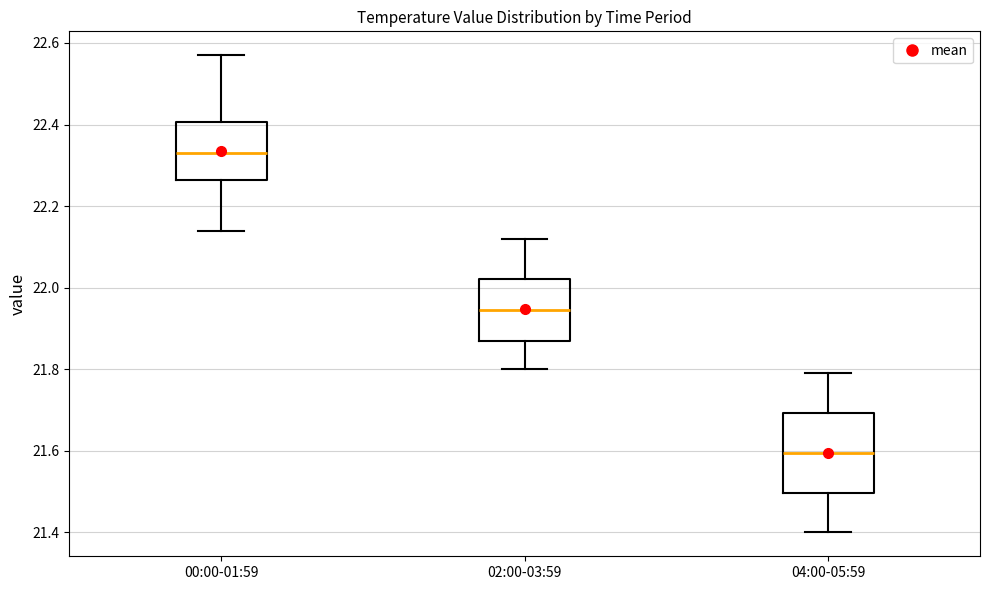

Comparing the boxes themselves (not the whiskers), which one is the tallest?

04:00-05:59